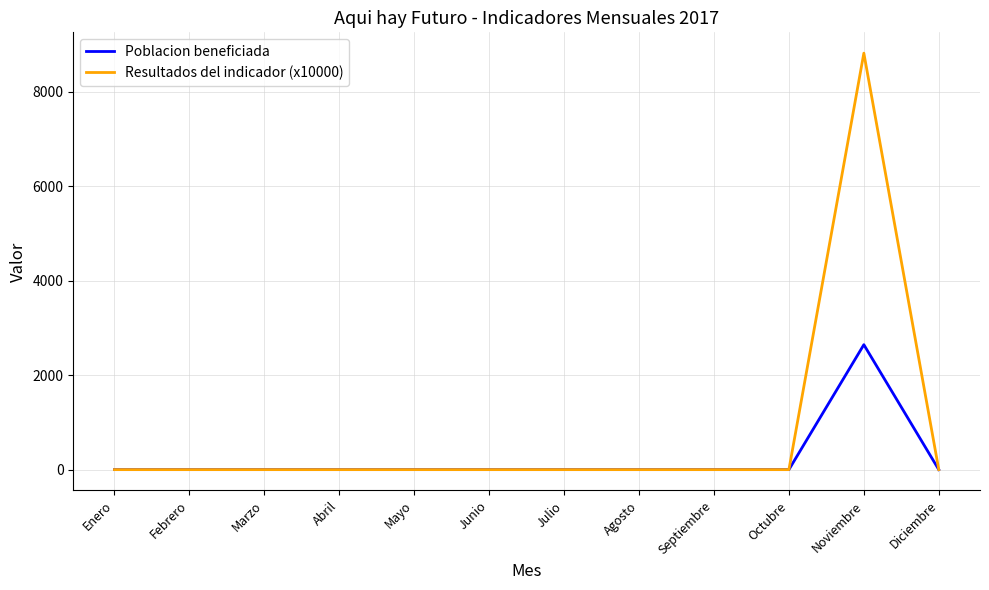

What is the sum of the Poblacion beneficiada values at Noviembre and Octubre?

2646